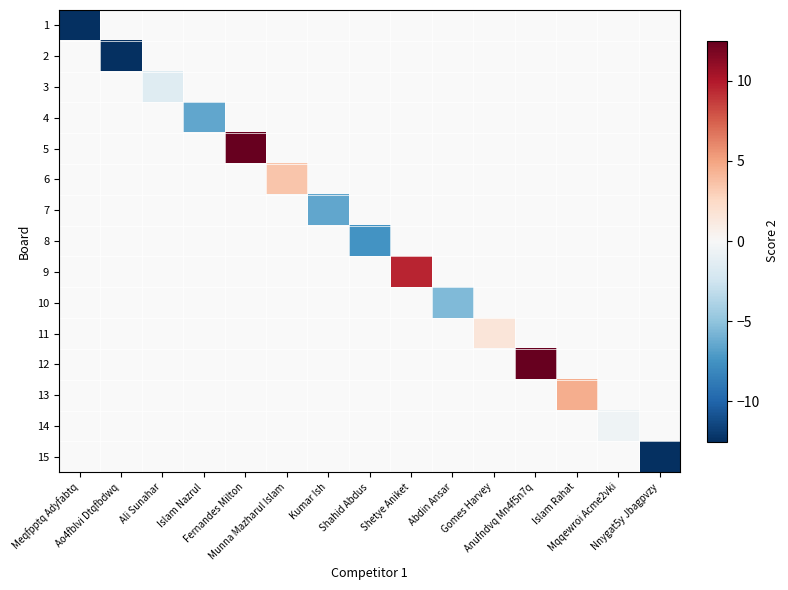

Which category has the highest value across all series?

Fernandes Milton